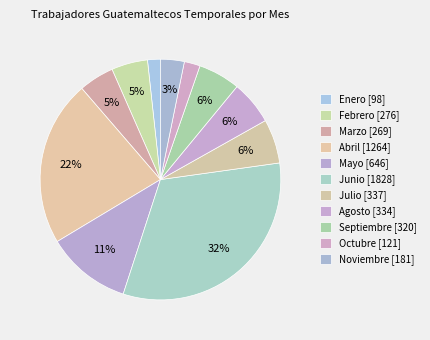

What percentage is NOT represented by Junio?

67.8%